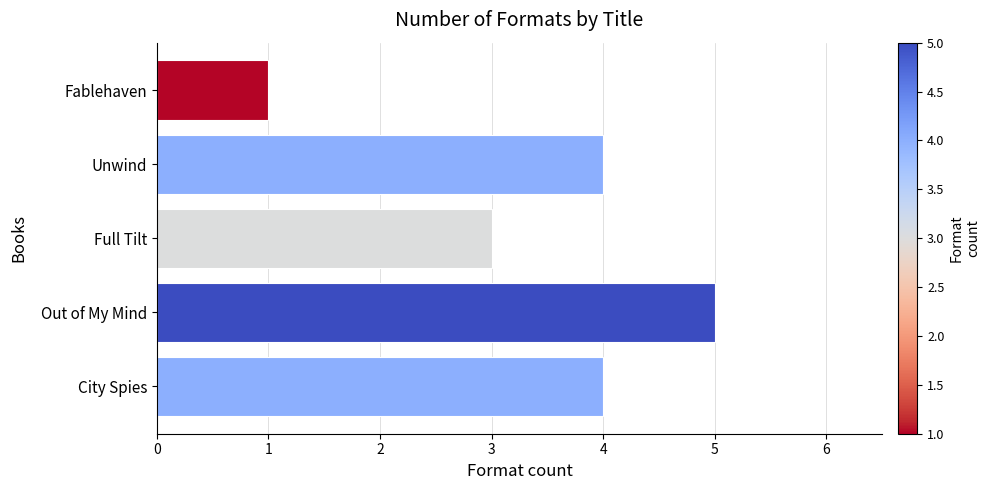

How many values are below 4?

2